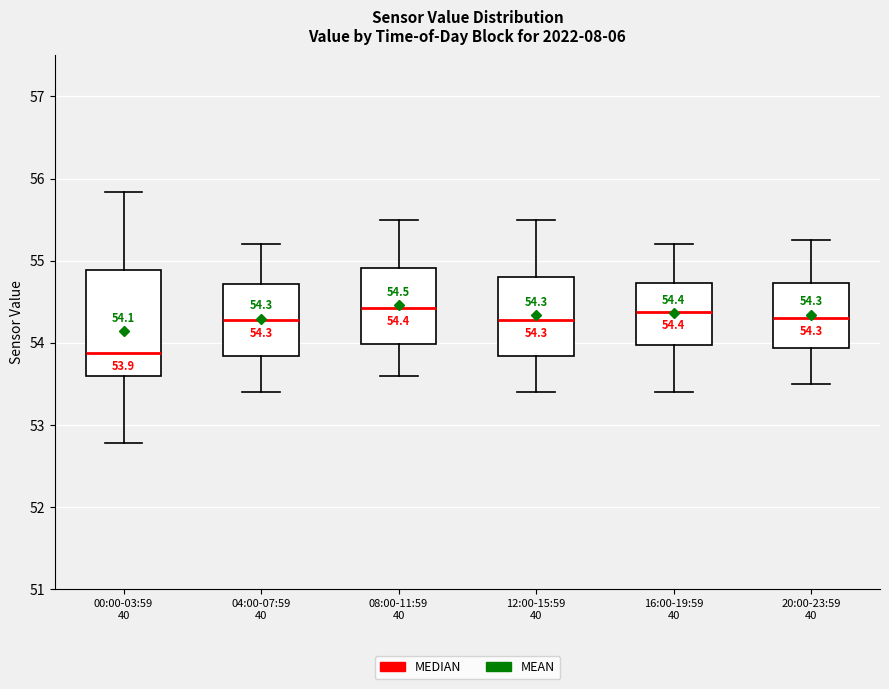

Which box's median line is the lowest?

00:00-03:59 40